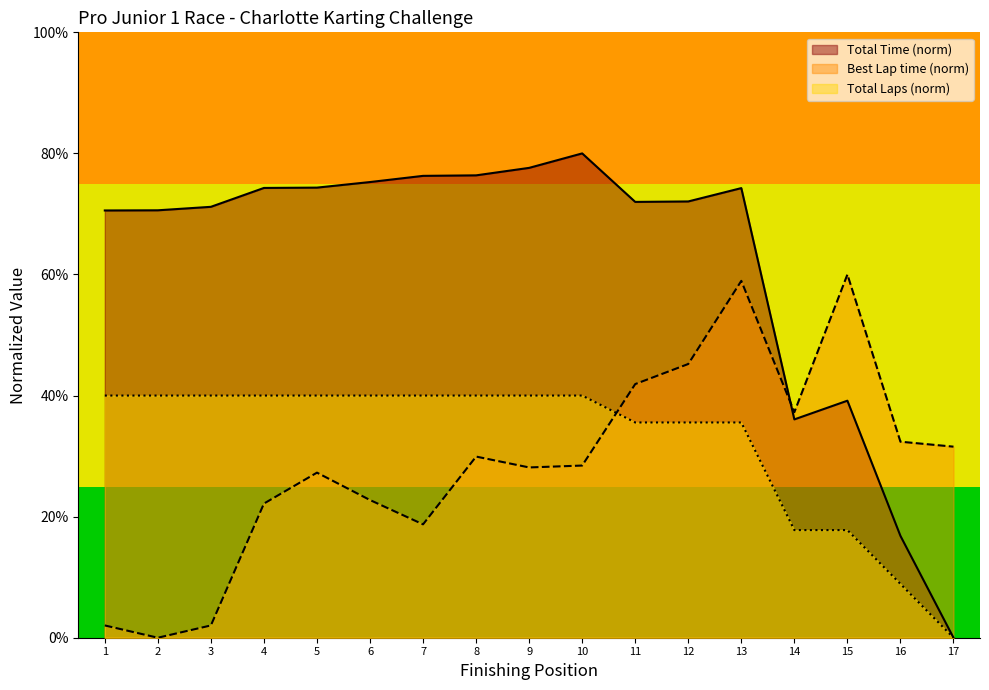

What is the difference between the highest and lowest values at 15?

42.2